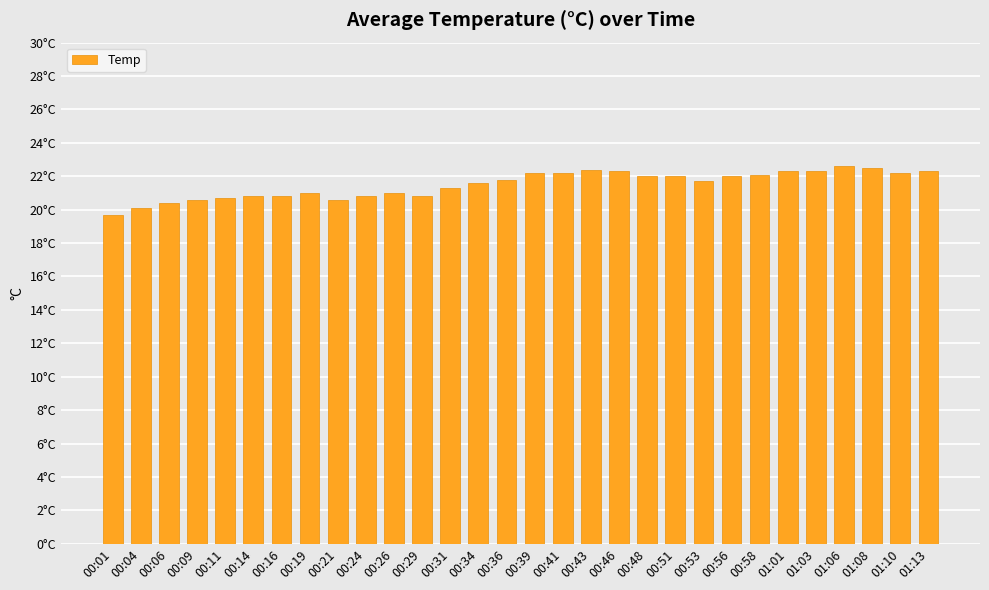

What is the label of the 5th bar from the left?

00:11